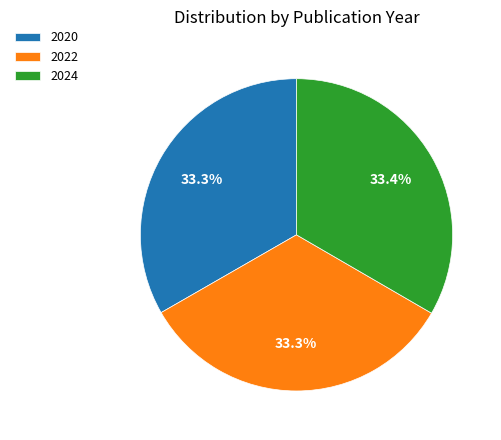

To the nearest percent, what is the average slice percentage?

33%